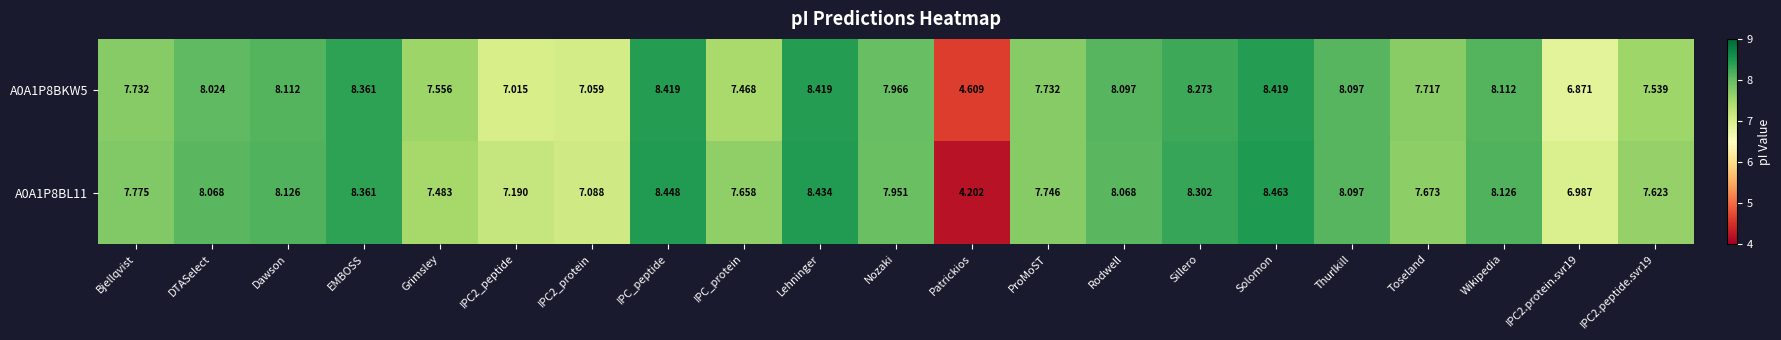

Which category has the lowest value across all series?

Patrickios